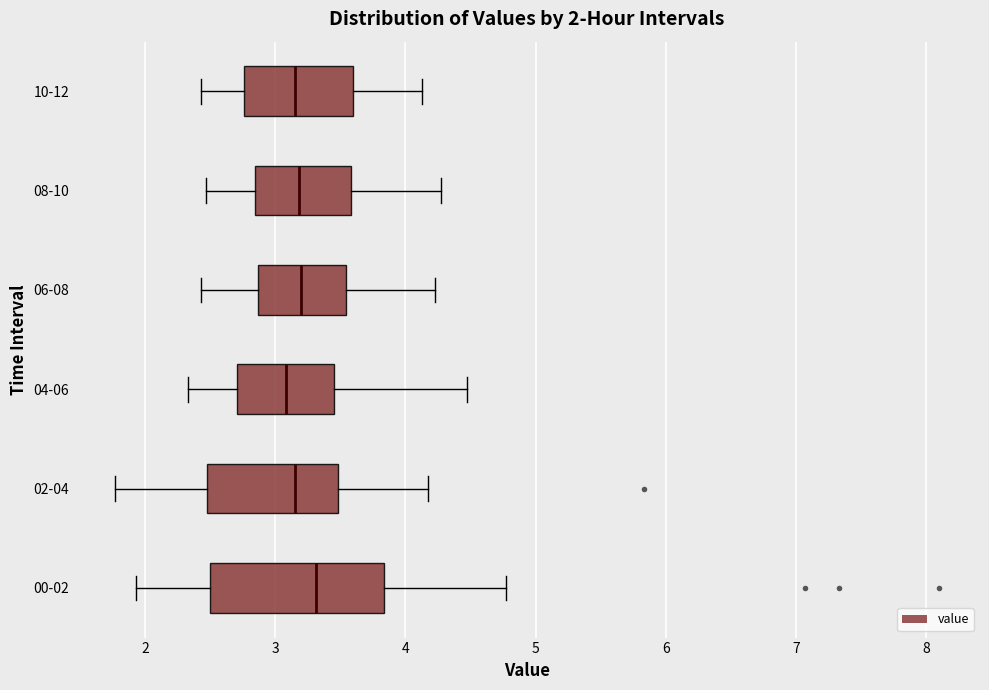

Which box is the widest, from its left edge to its right edge?

00-02